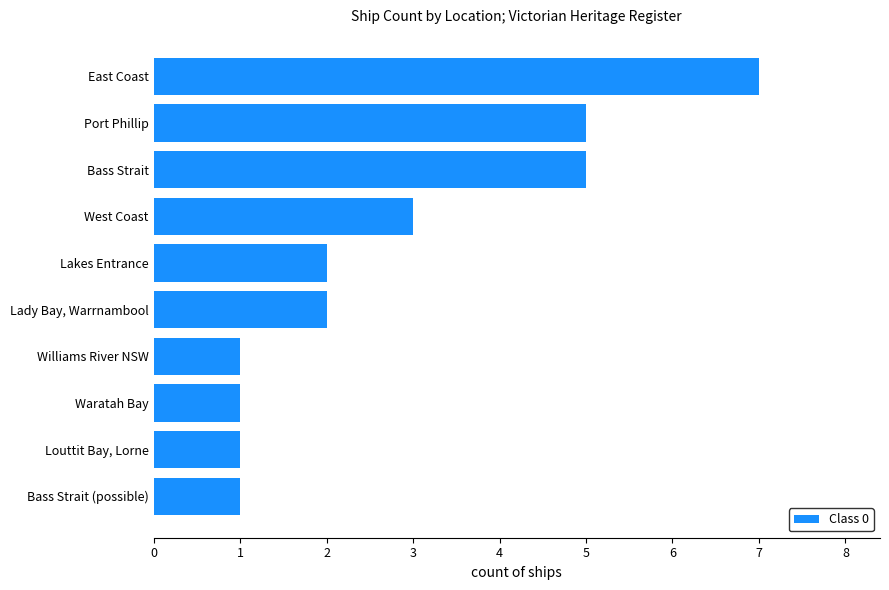

What is the sum of all values?

28